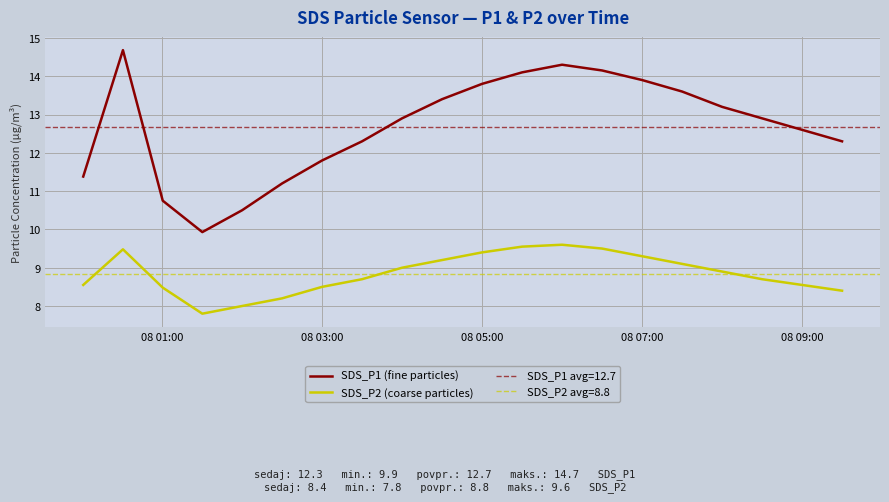

Which series has the widest spread of values?

SDS_P1 (fine particles)